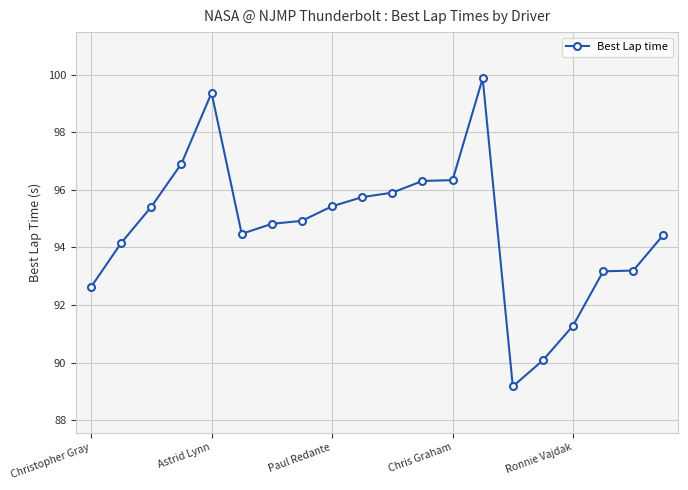

True or false: the data has more than 0 interior local peaks.

True